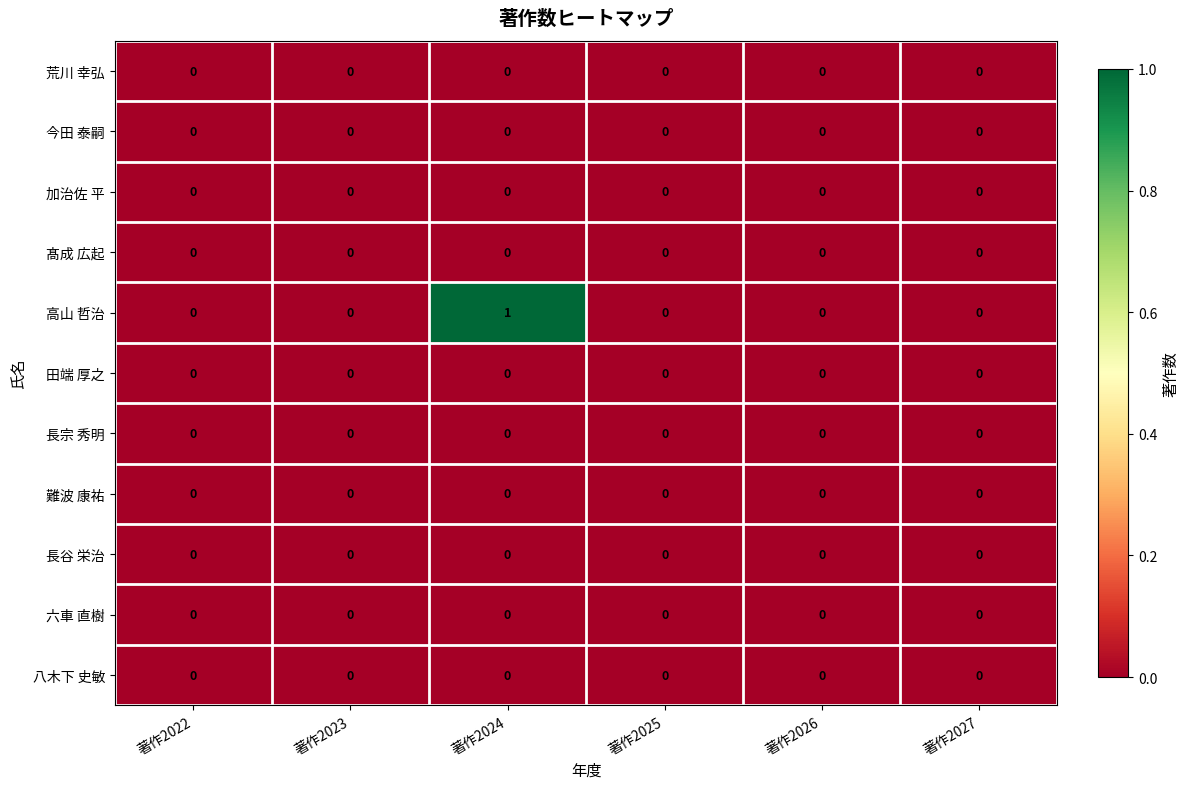

How many series are shown in this chart?

11